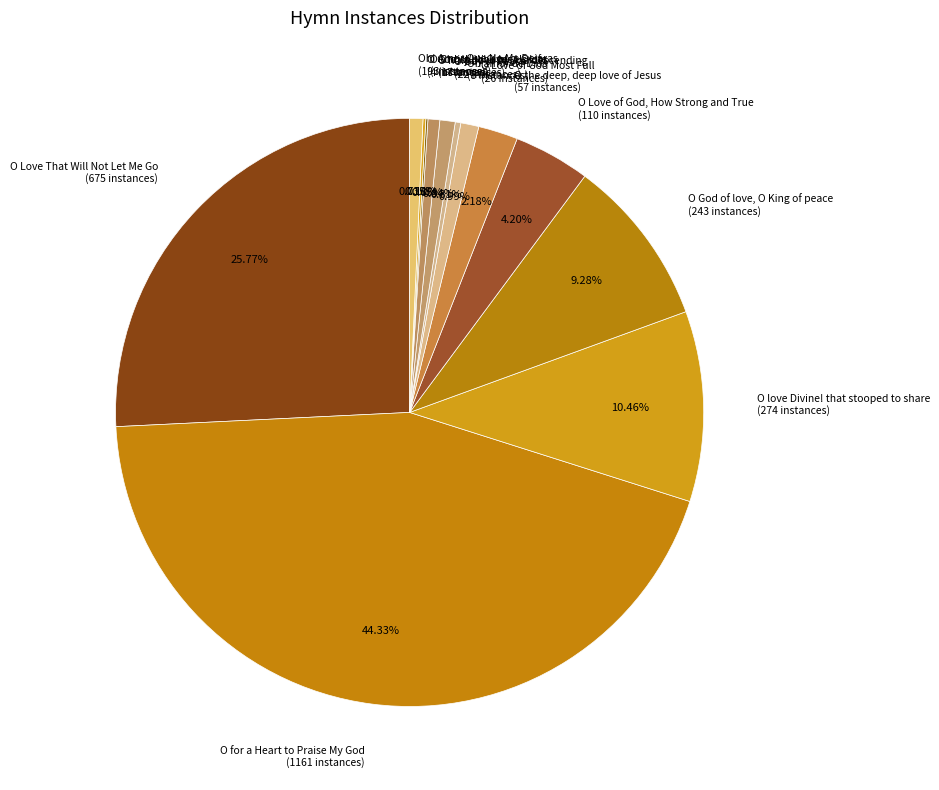

Combined, what portion of the pie is Oh! Amor Que No Me Dejaras and O love Divine! that stooped to share?

11.2%